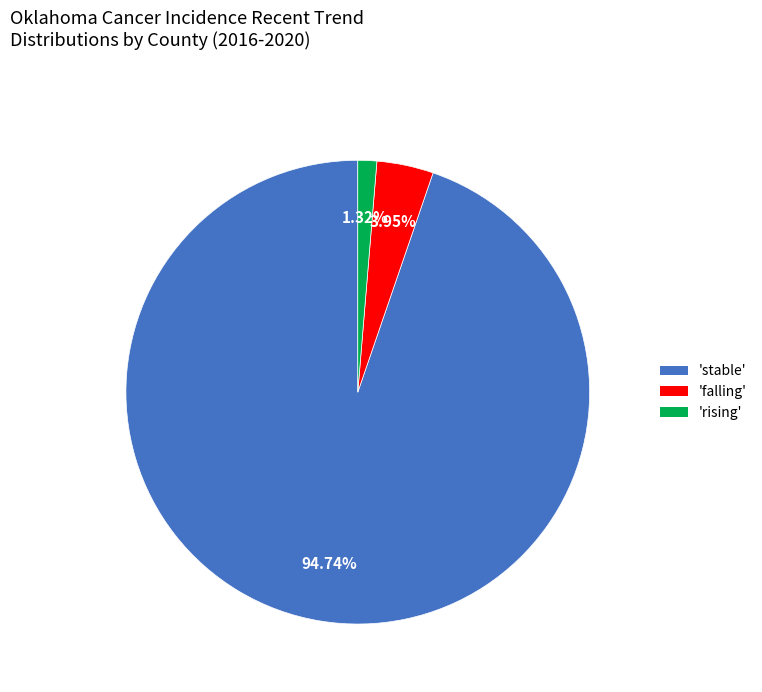

Is there a majority slice in this chart?

Yes